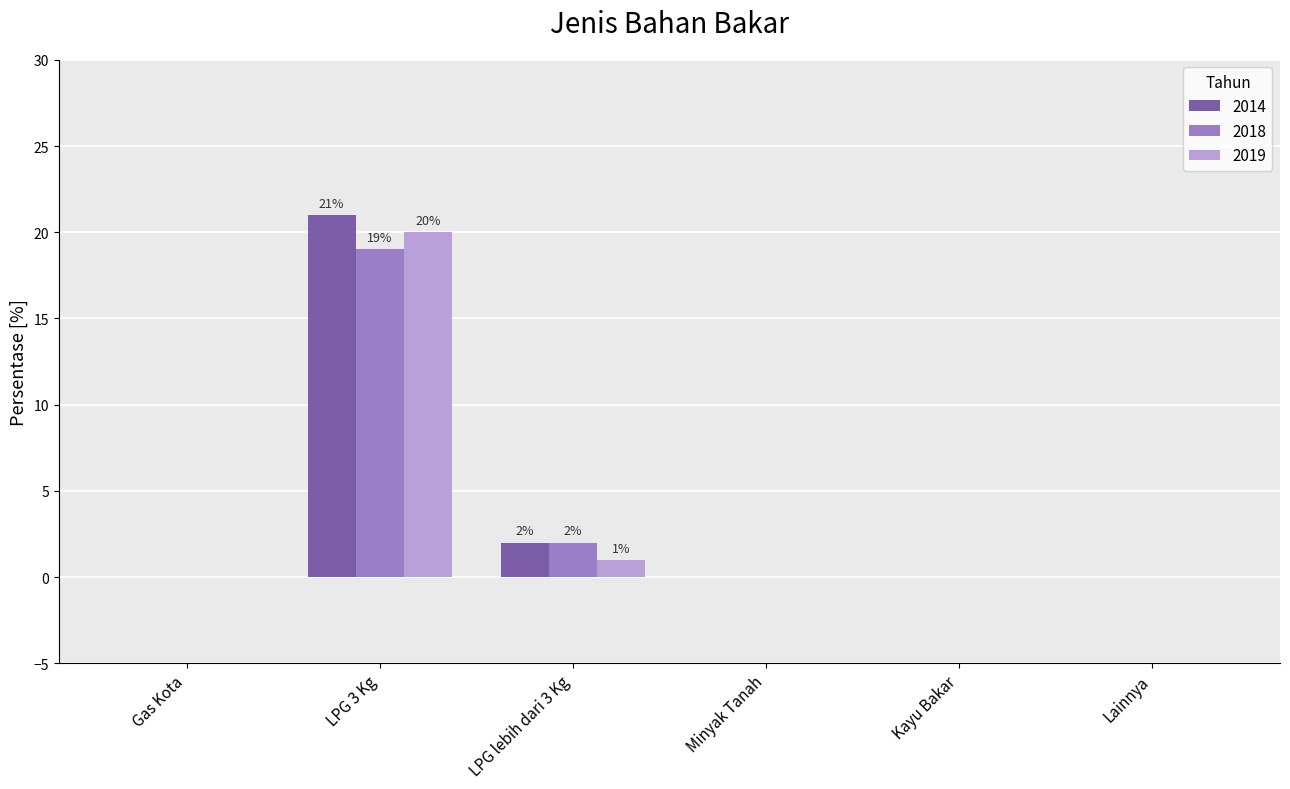

Count the number of categories in the chart.

6